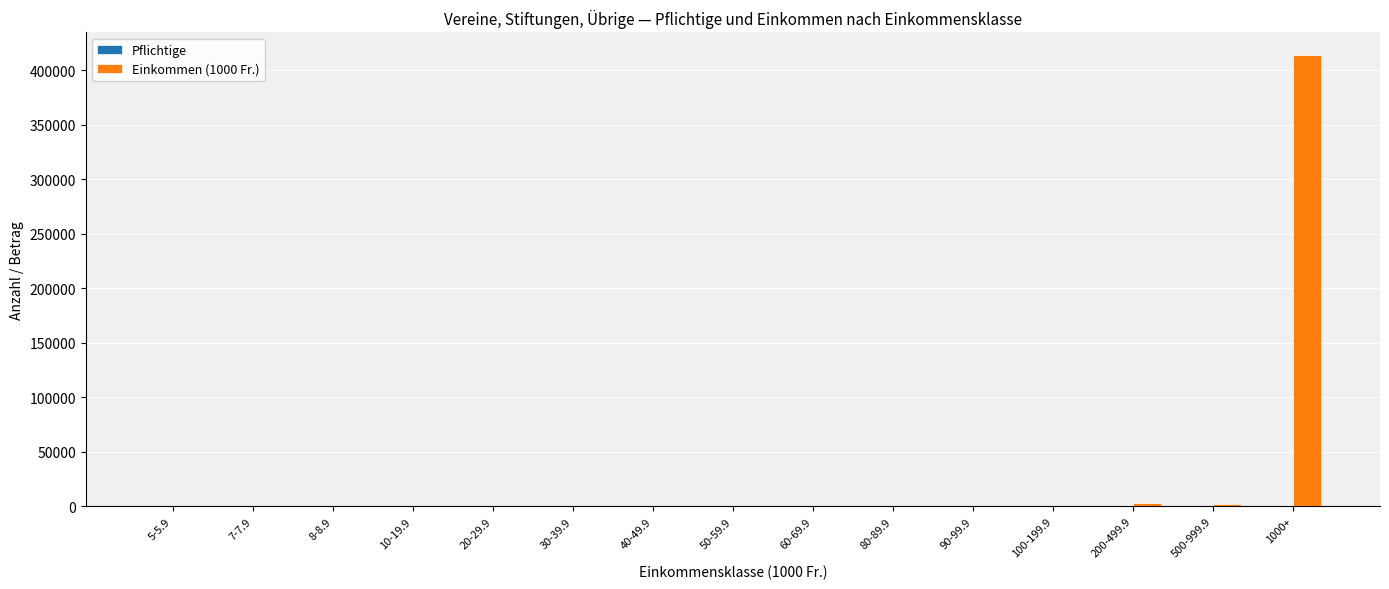

How many categories are shown in the chart?

15